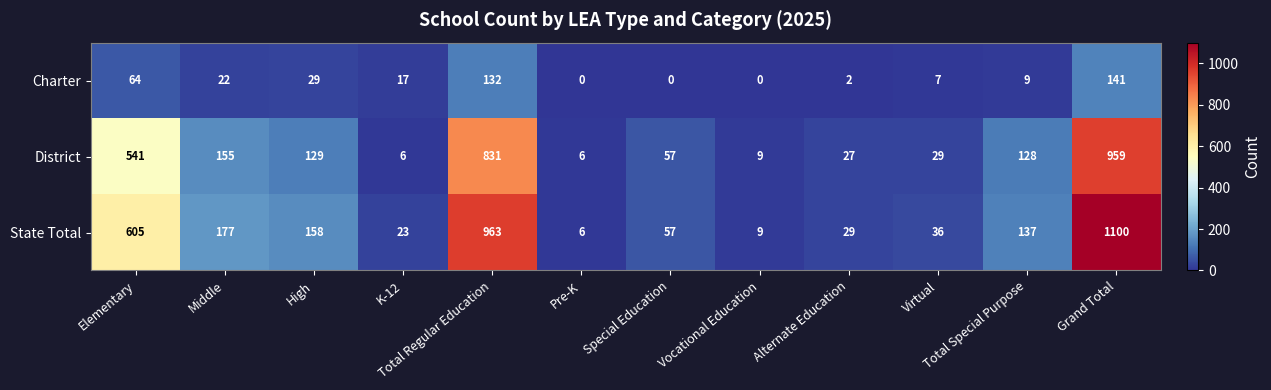

What is the difference between the maximum and minimum values in the District series?

953